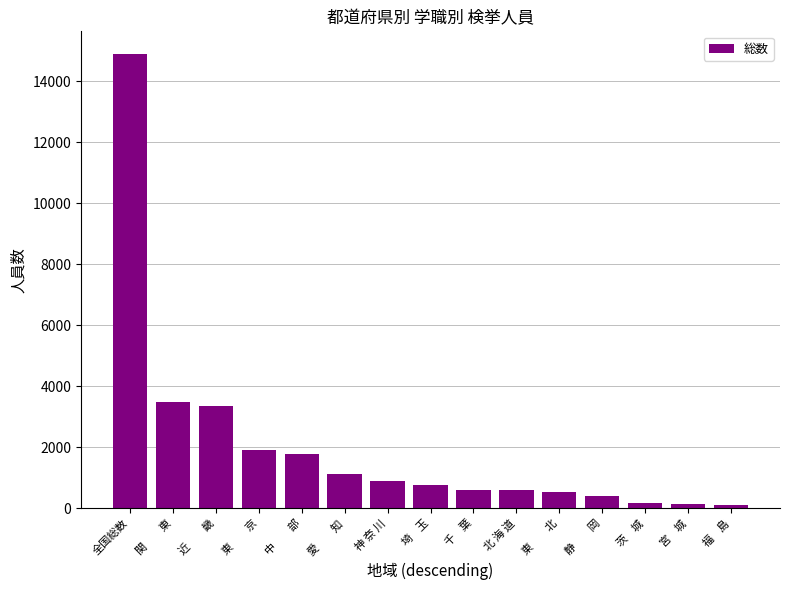

At which label is the value closest to 7506?

関　　東